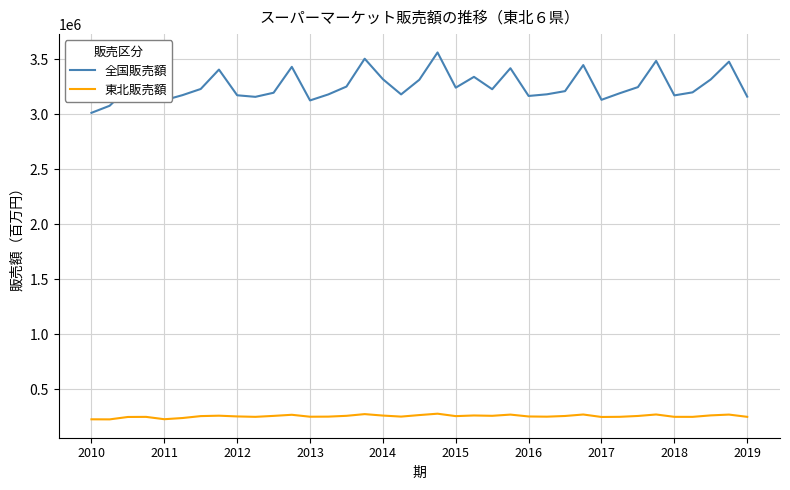

List the series in order of their overall mean, highest first.

全国販売額, 東北販売額